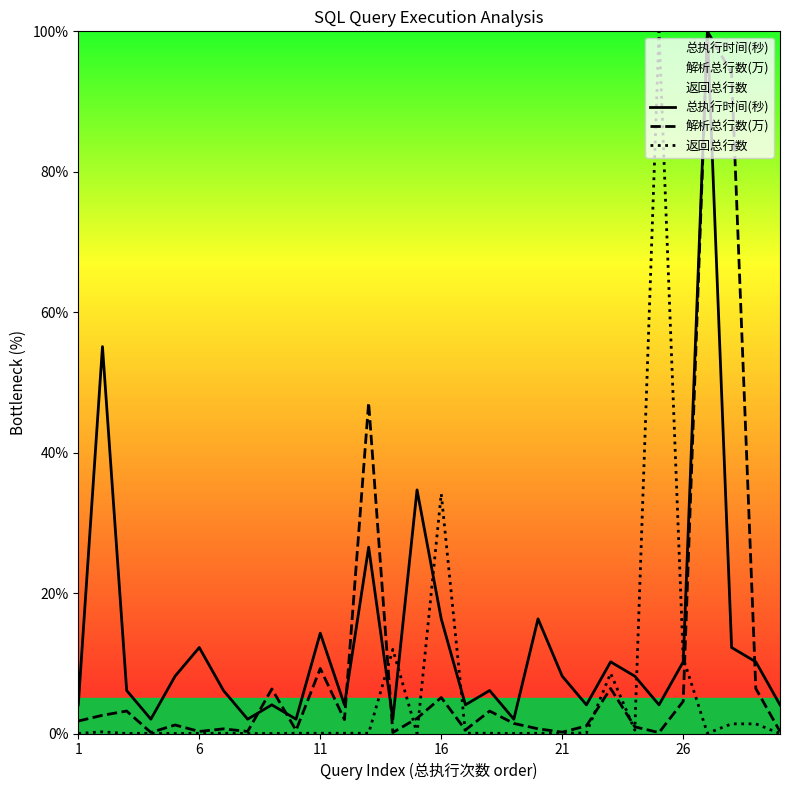

What is the difference between the maximum and minimum values in the 返回总行数 series?

100.0